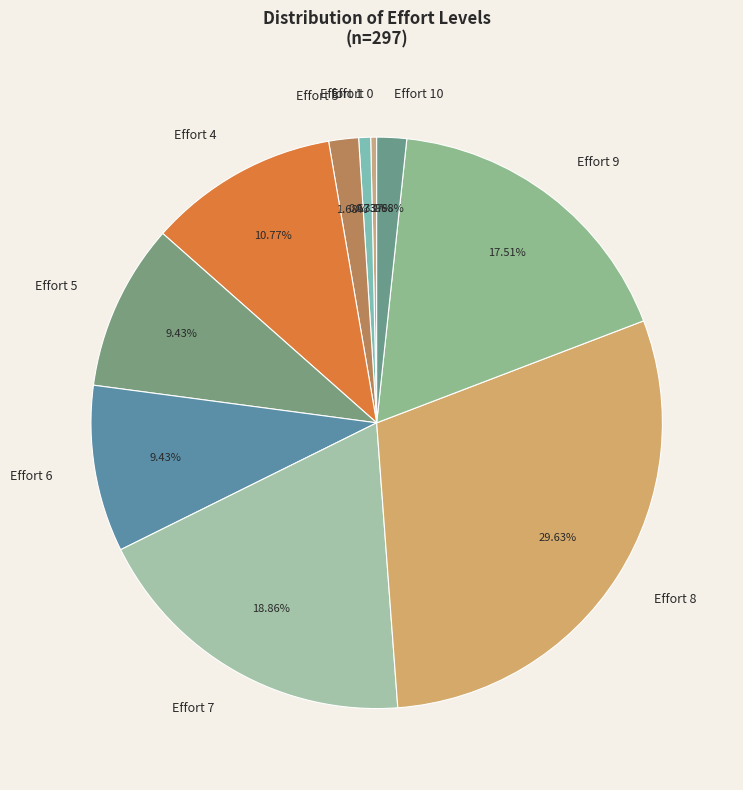

How many segments does this pie chart have?

10